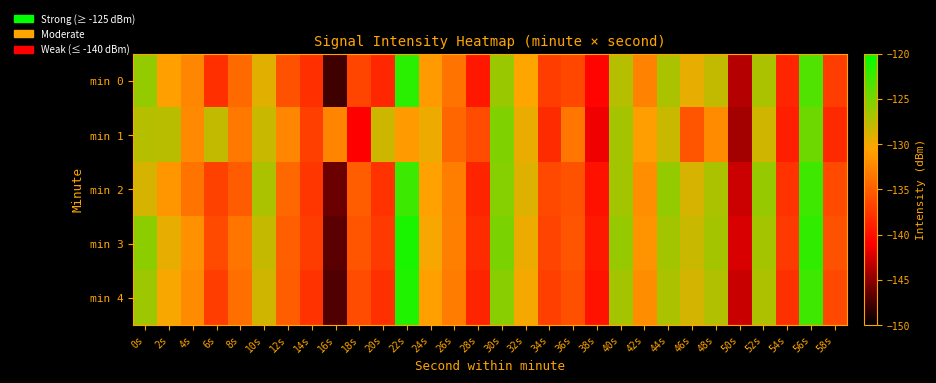

Which series changed the most between 48s and 56s?

min 1